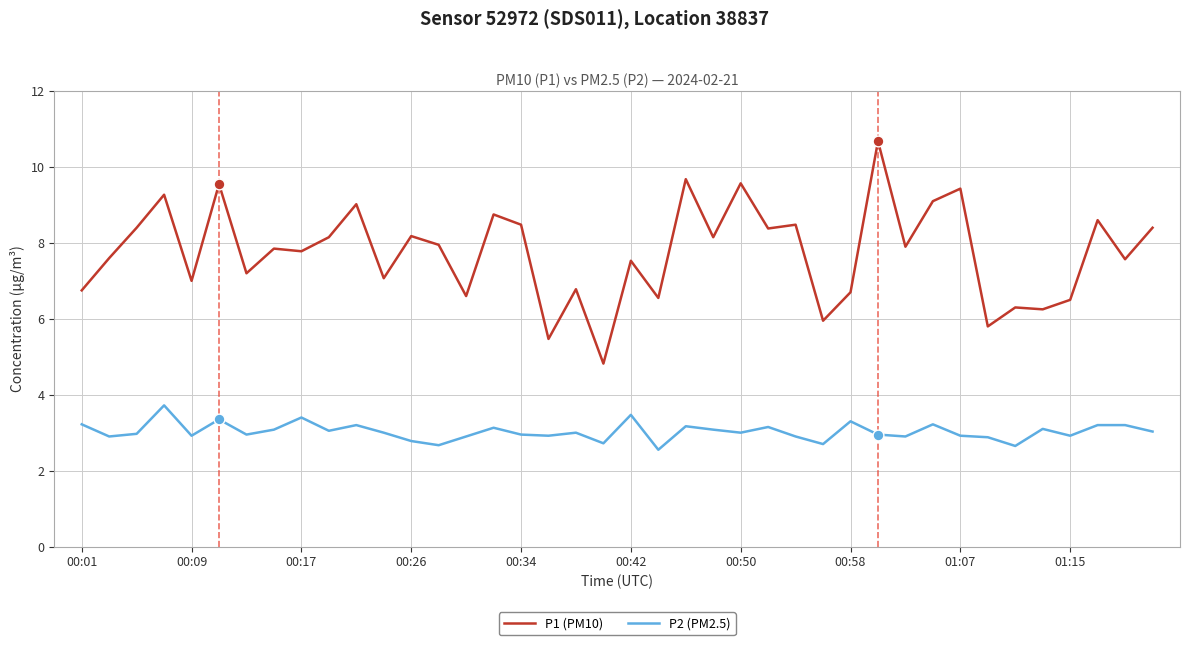

Which series has the largest total across all categories?

P1 (PM10)